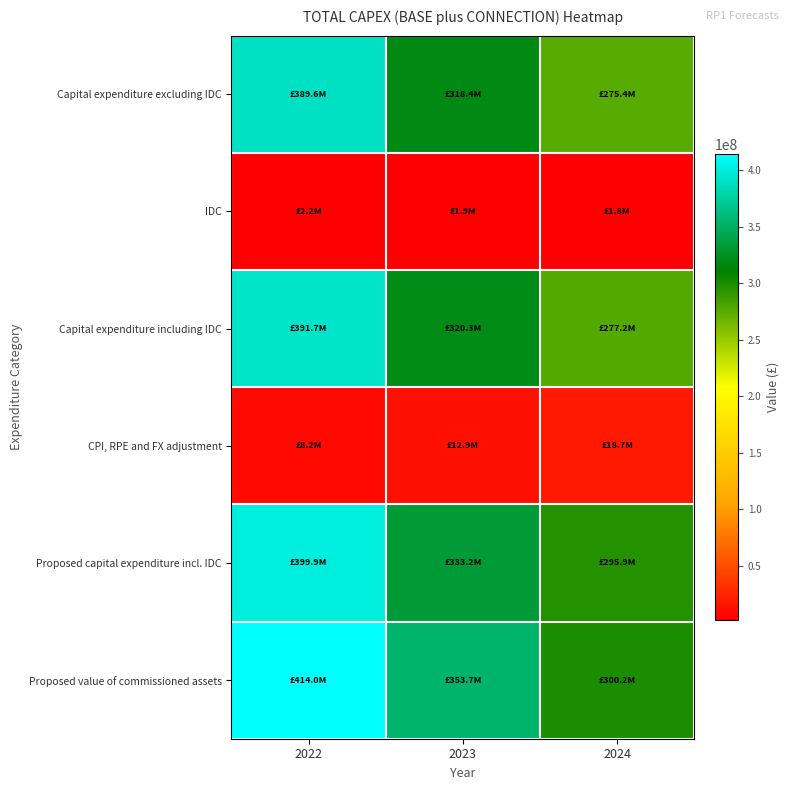

Which has a higher value, 2022 or 2024?

2022